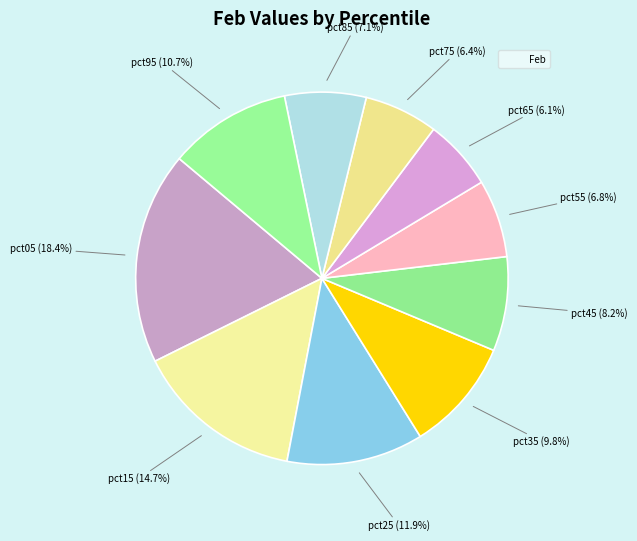

Which slice is the largest?

pct05